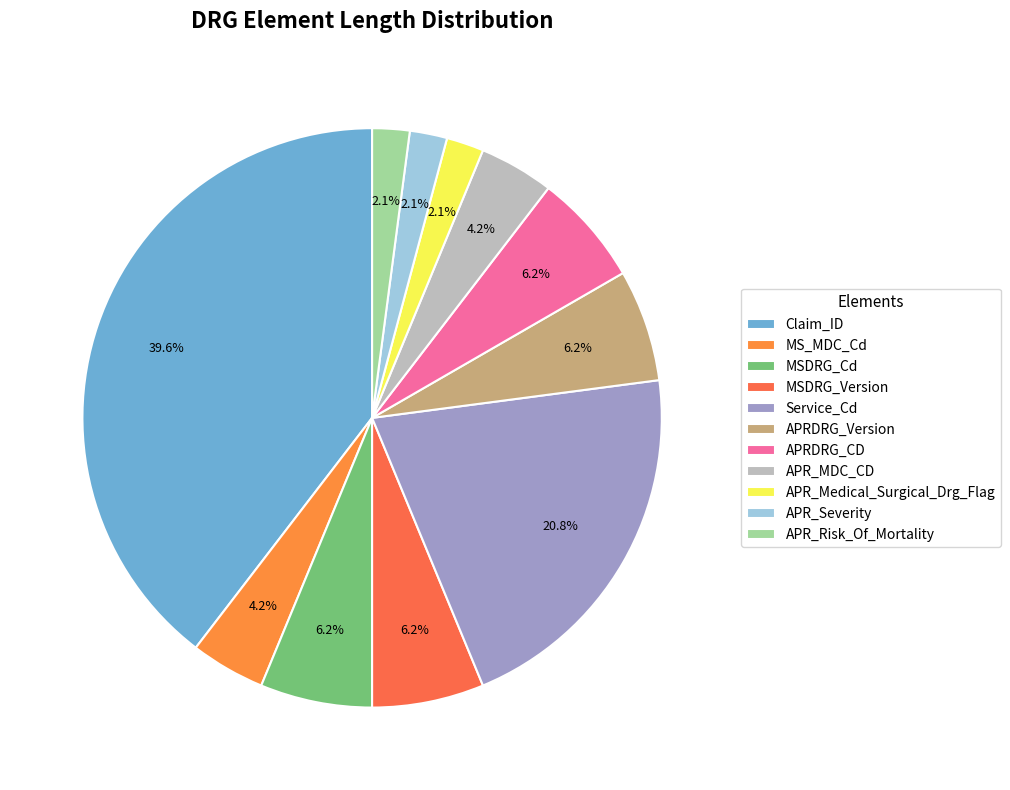

What percentage is the Claim_ID slice, to the nearest percent?

40%